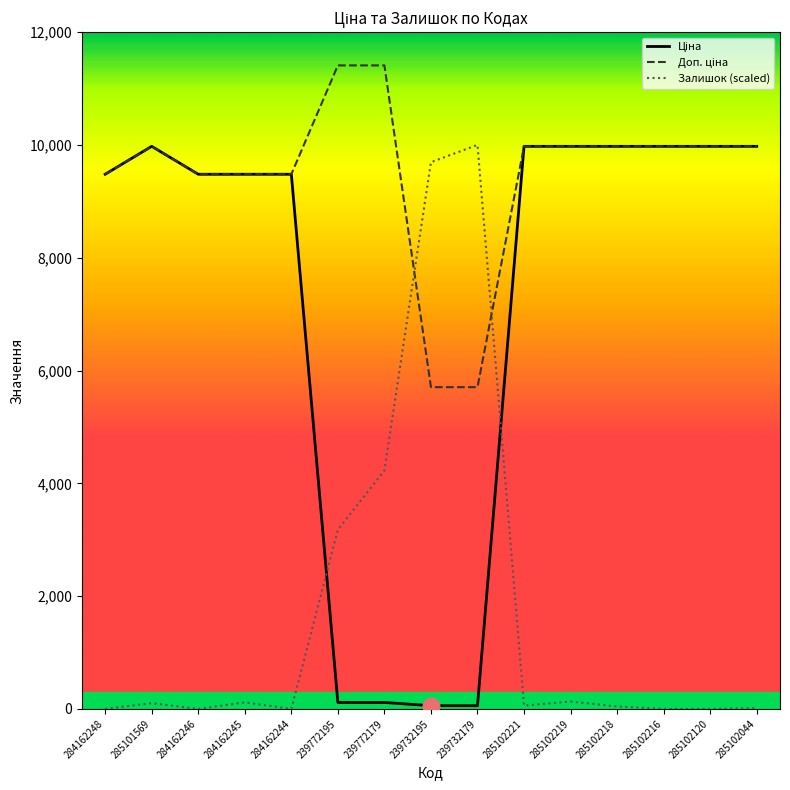

What is the spread (max minus min) of values at 239772195?

11295.9